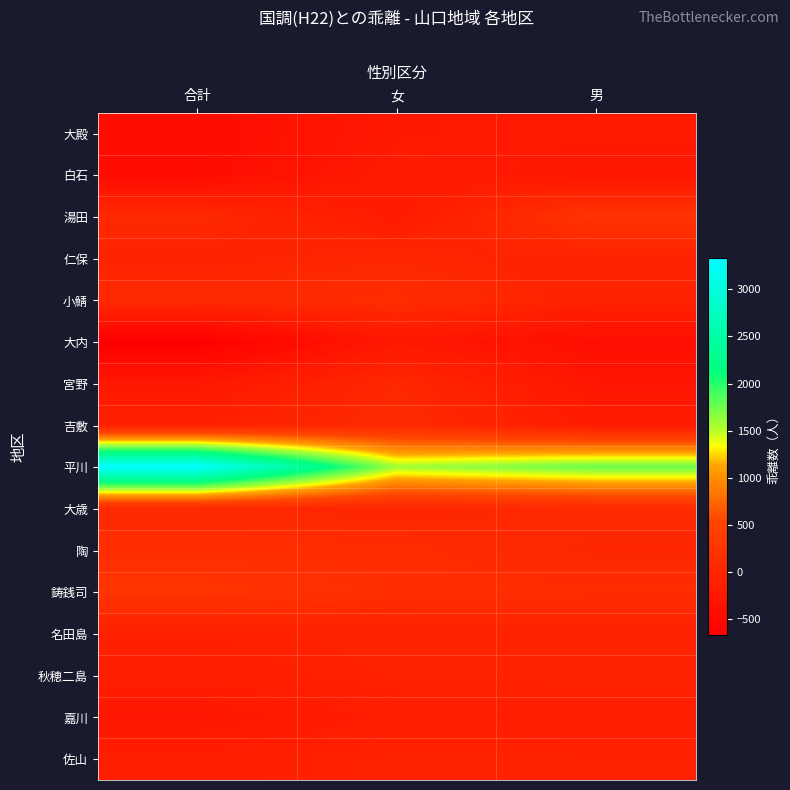

How many categories are shown in the chart?

3